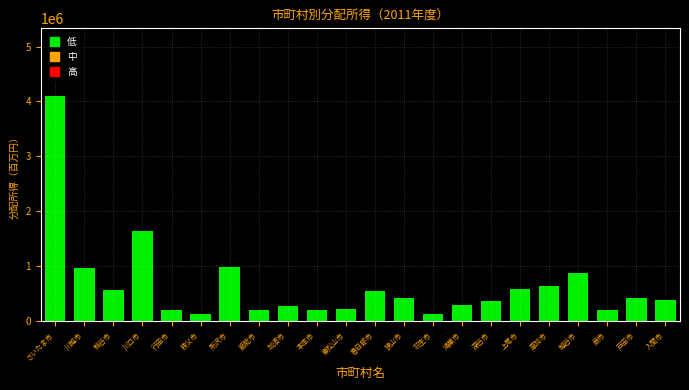

What is the maximum value shown in the chart?

4100573